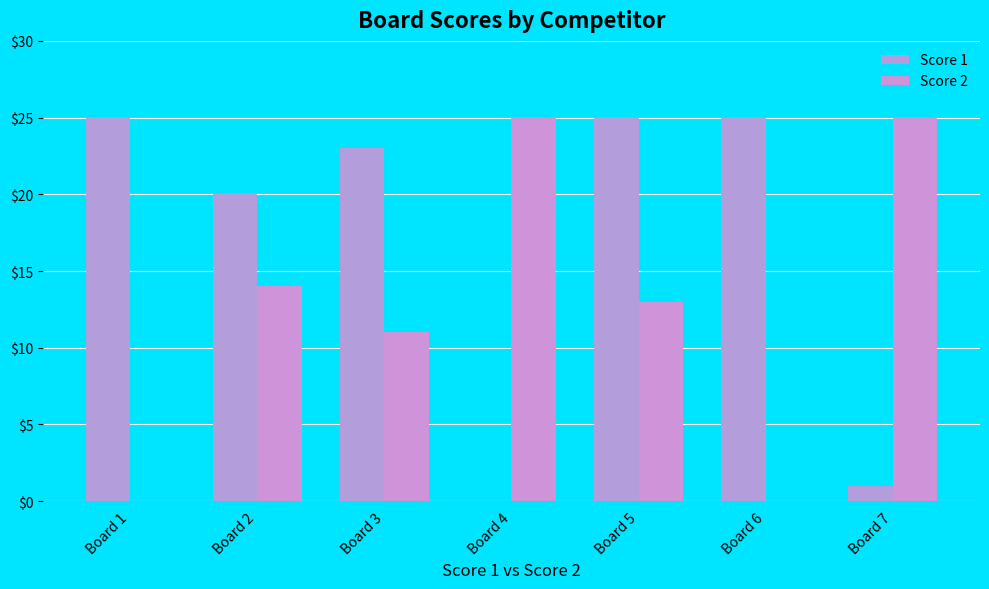

Reading left to right, extract all data points from this chart.

Score 1: 25	20	23	0	25	25	1
Score 2: 0	14	11	25	13	0	25